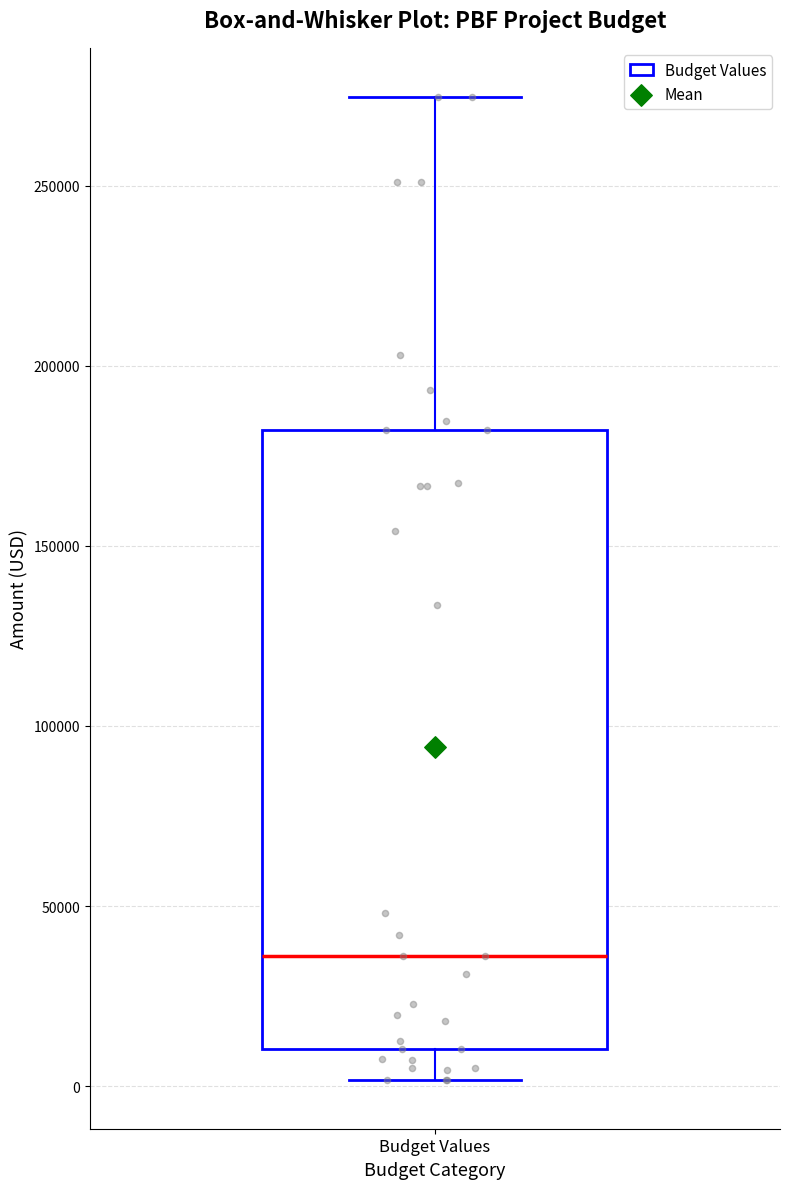

Read this box plot against the y-axis: the position of the median line, the range covered by the box, and the ends of both whiskers. The values are not printed on the chart, so give them approximately, as read against the axis.

median 35000, box 10000 to 180000, whiskers 0 to 275000